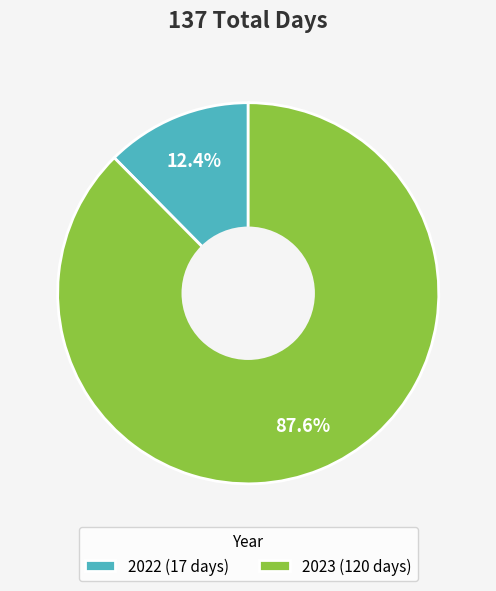

Which slice represents more than half of the pie?

2023